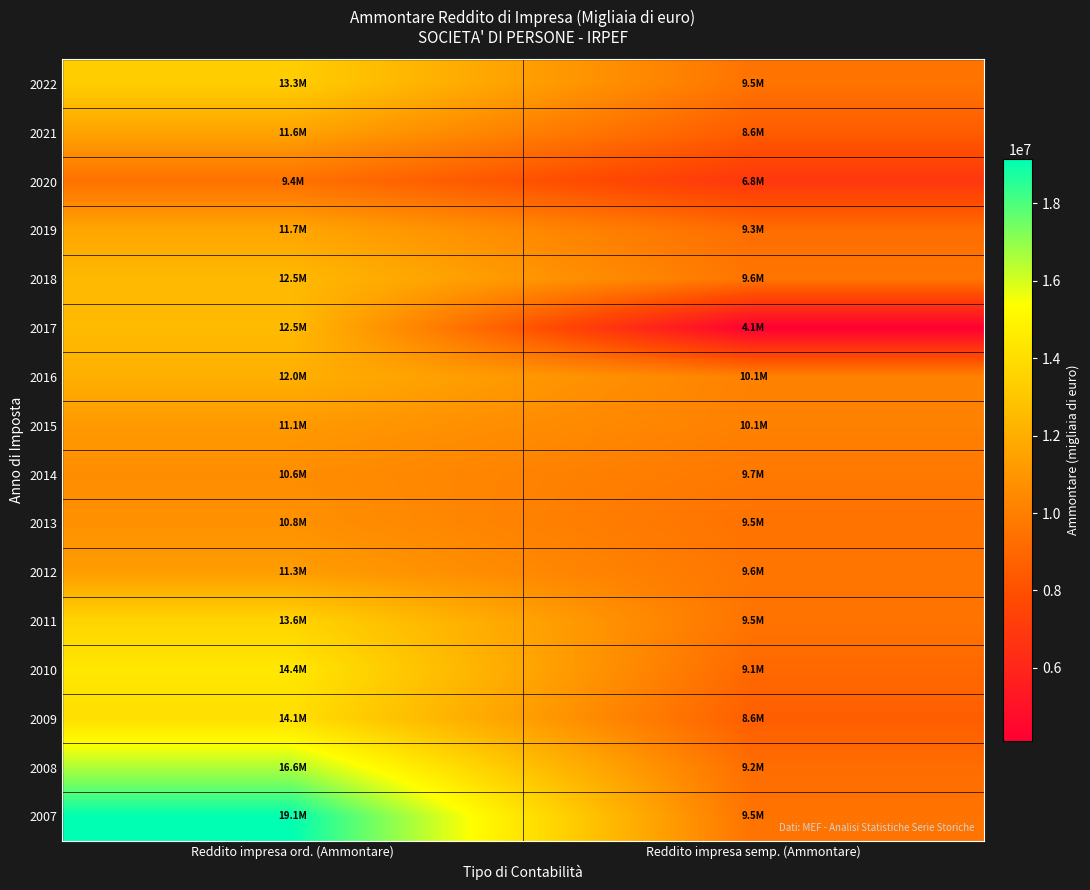

How many categories are shown in the chart?

2